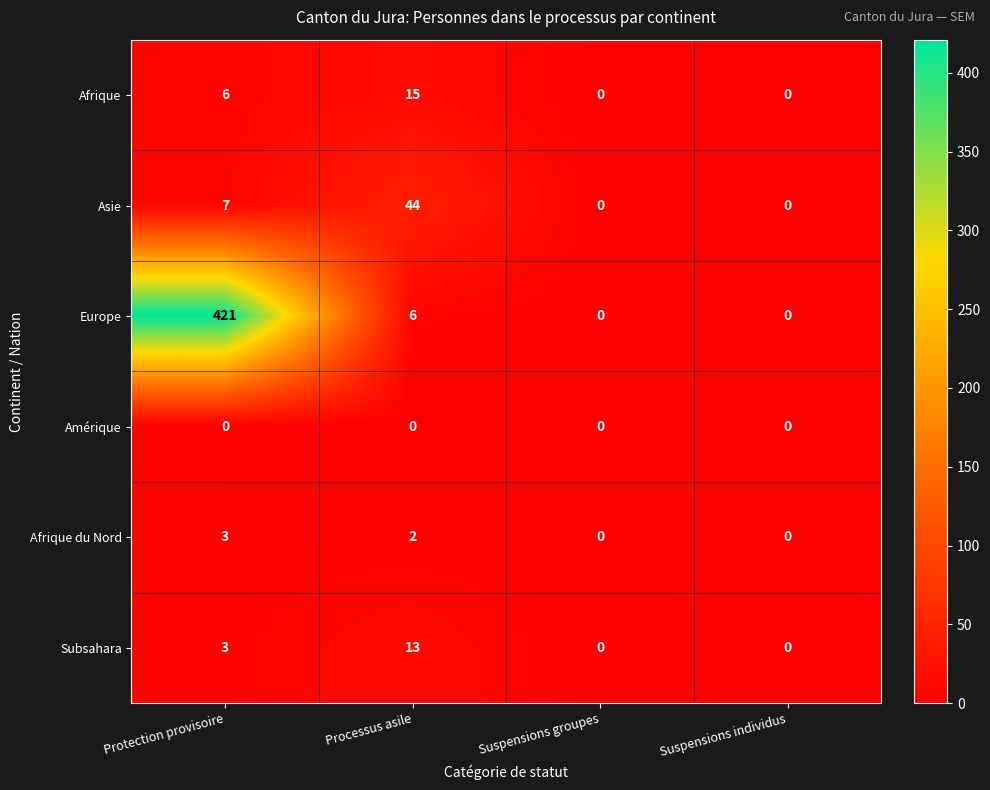

Where is Afrique nearest to the value 7?

Protection provisoire